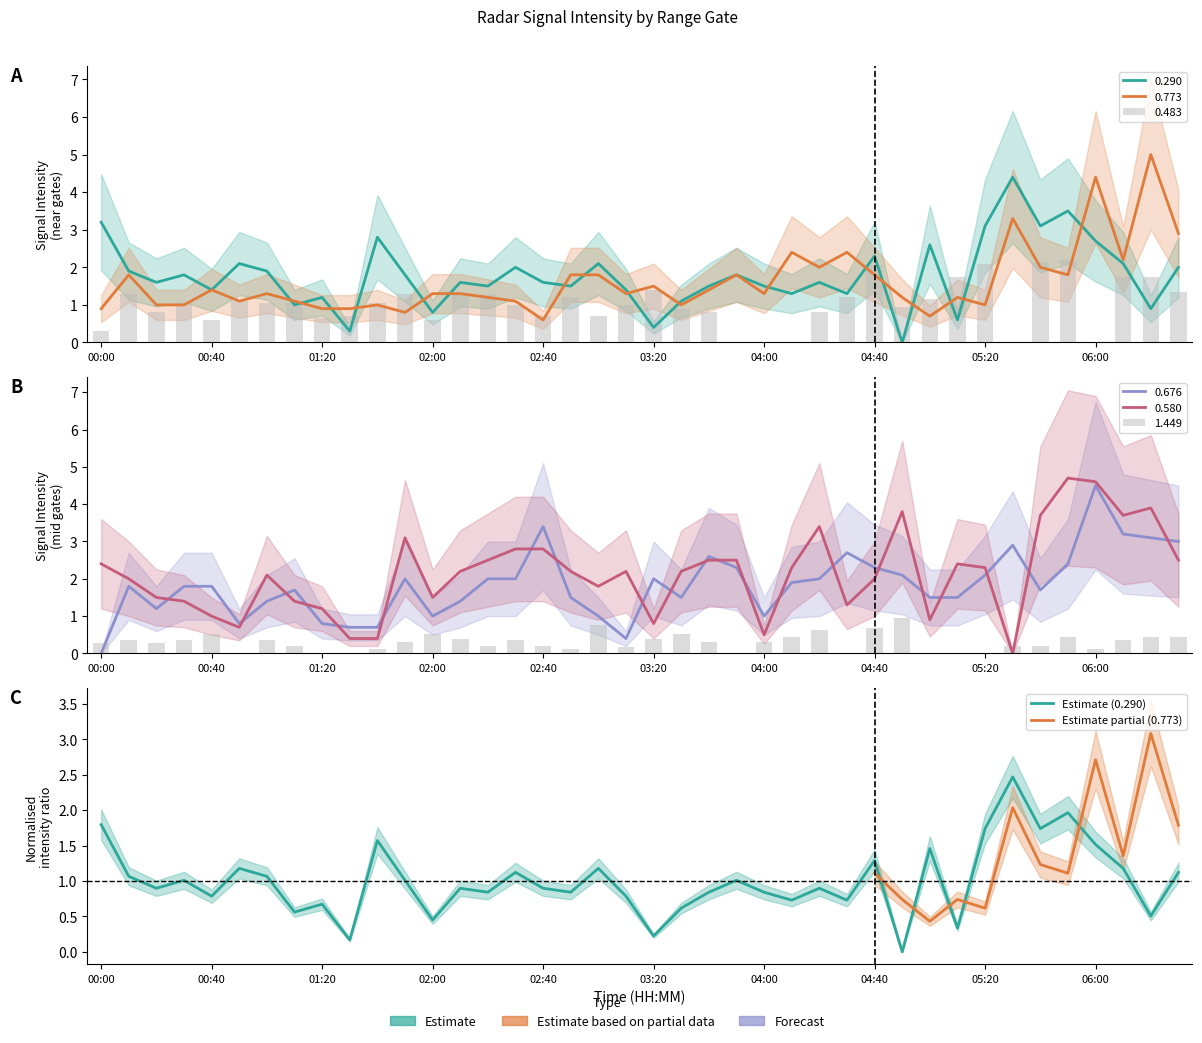

What is the maximum value for 0.676?

4.5